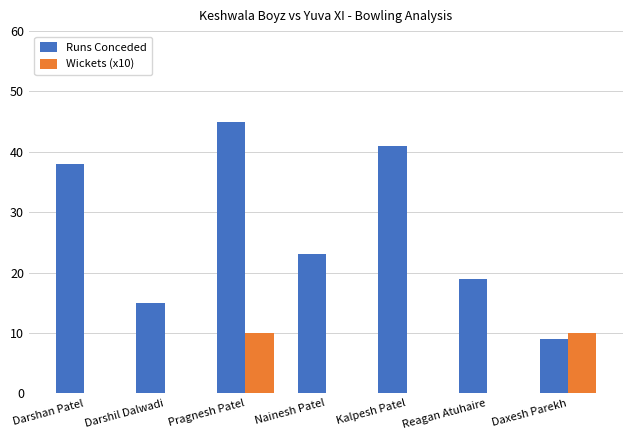

Count the number of categories in the chart.

7